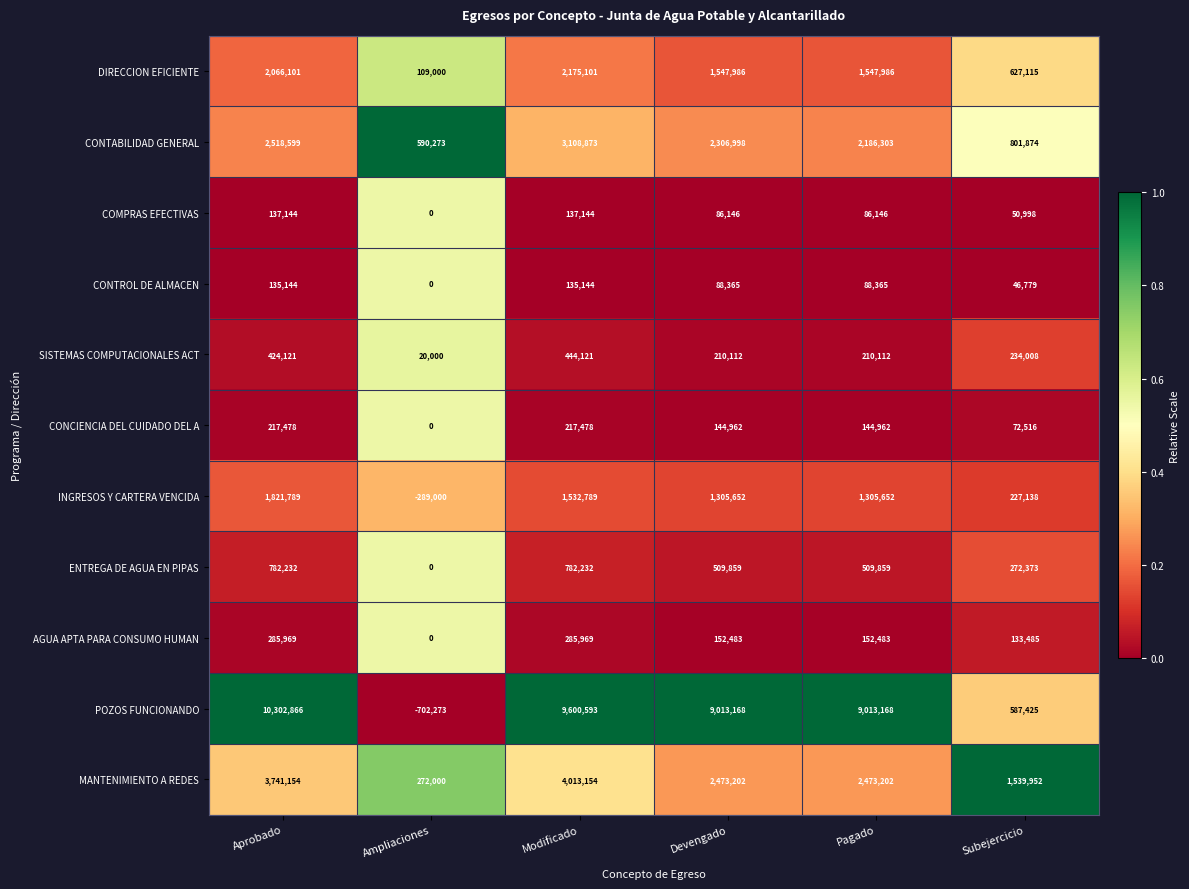

Which series has the largest total across all categories?

POZOS FUNCIONANDO